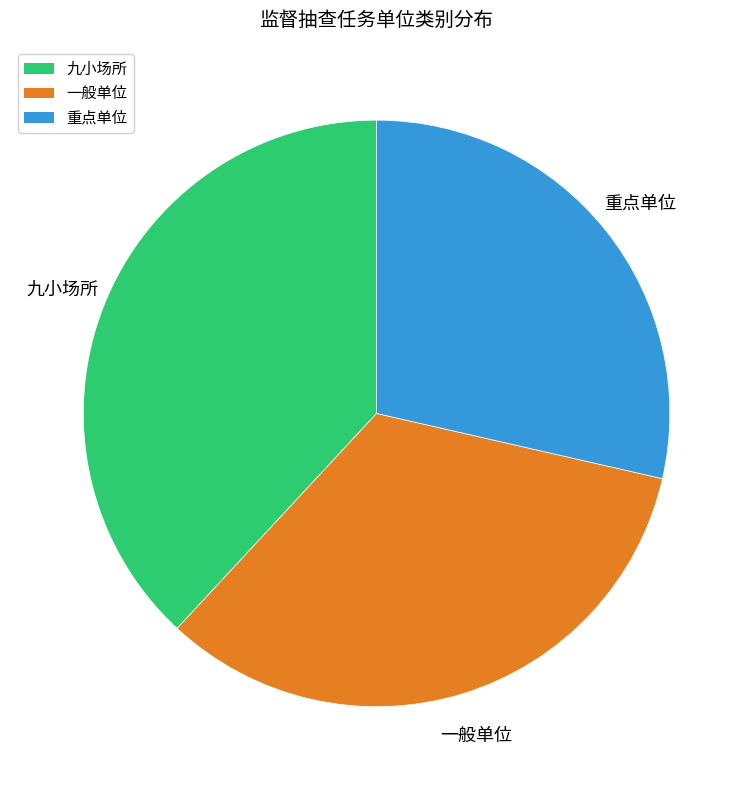

How many segments does this pie chart have?

3